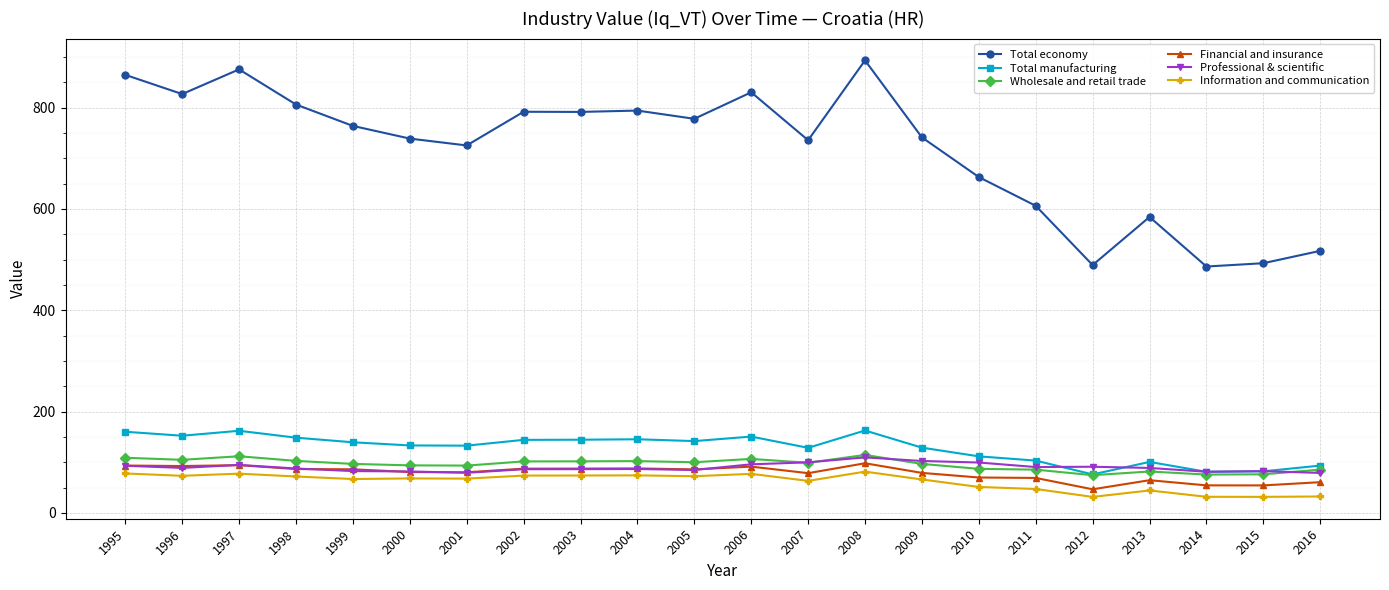

What is the difference between the maximum and minimum values in the Total manufacturing series?

86.7